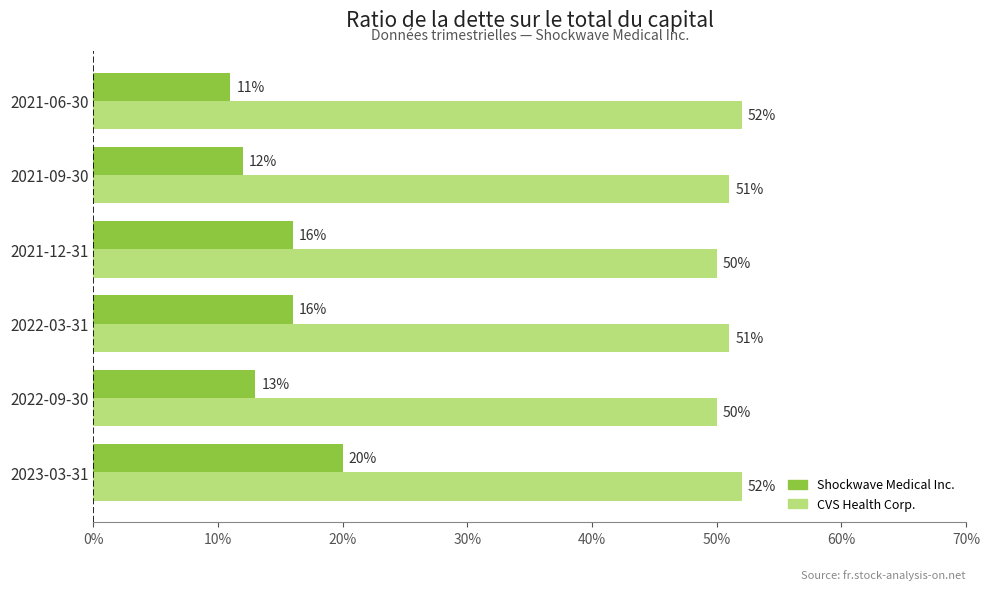

Reading right to left, extract all data points from this chart.

Ratio de la dette sur le total du capital (Shockwave Medical): 0.1	0.1	0.2	0.2	0.1	0.2
Ratio de la dette sur le total du capital (CVS Health): 0.5	0.5	0.5	0.5	0.5	0.5